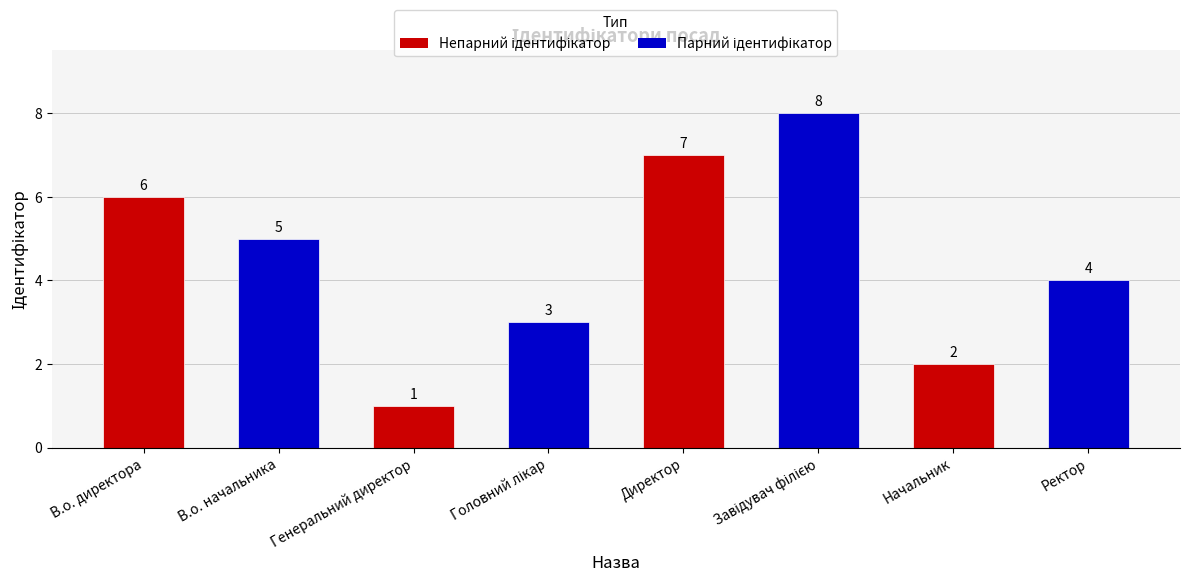

What is the sum of all values?

36